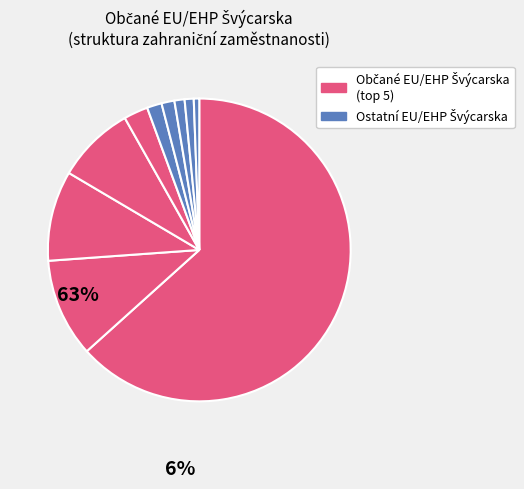

Count the number of slices in the pie.

10